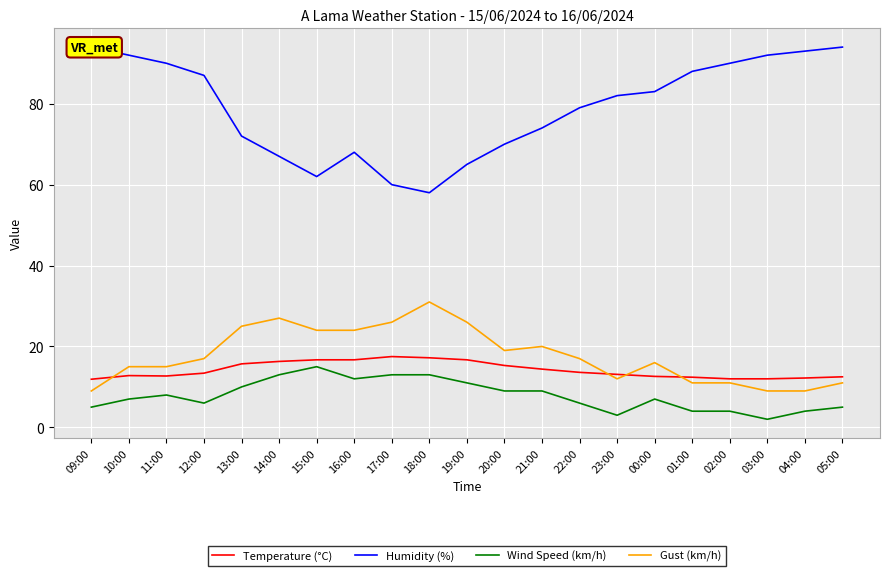

At which label is Temperature (°C) closest to 14?

21:00